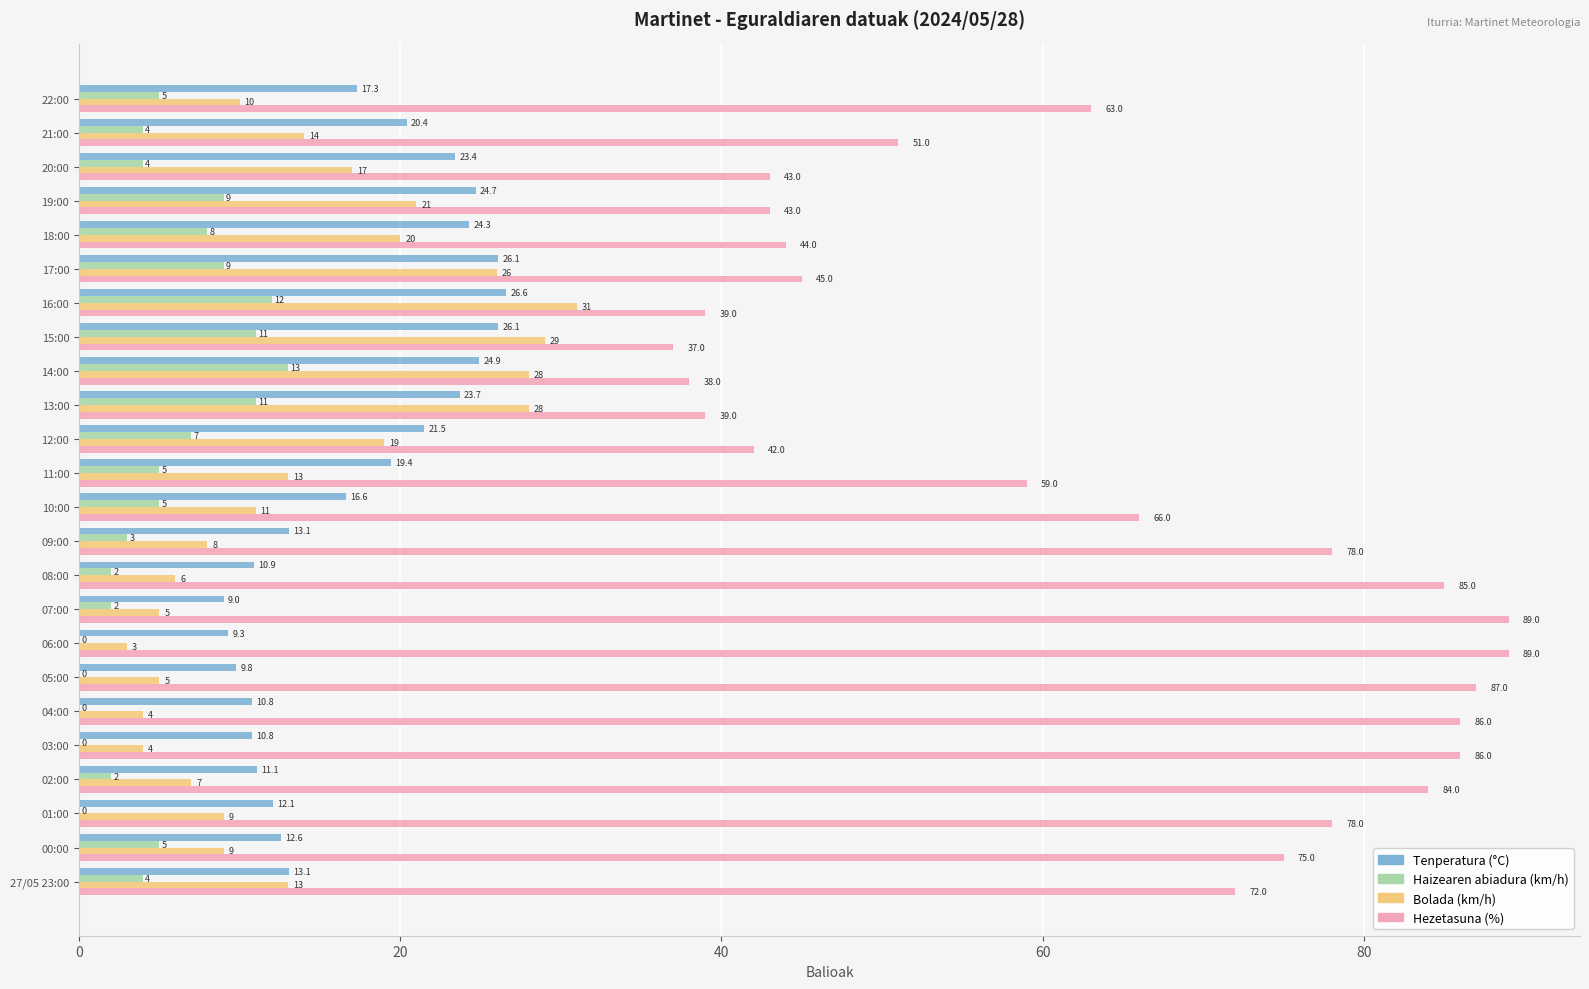

Which series has the largest total across all categories?

Hezetasuna (%)